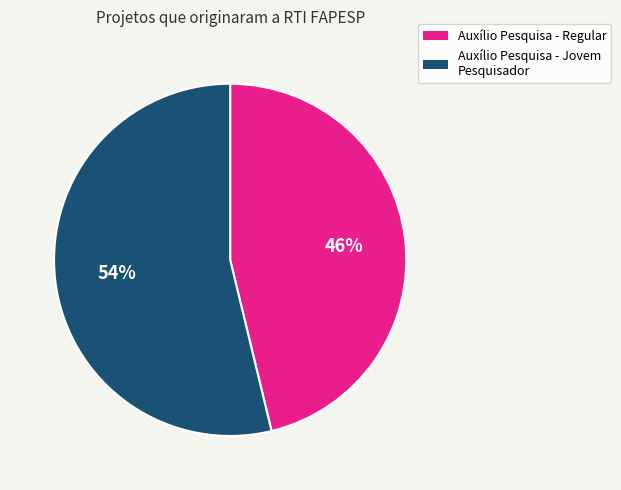

Is there any slice that represents more than half of the pie?

Yes